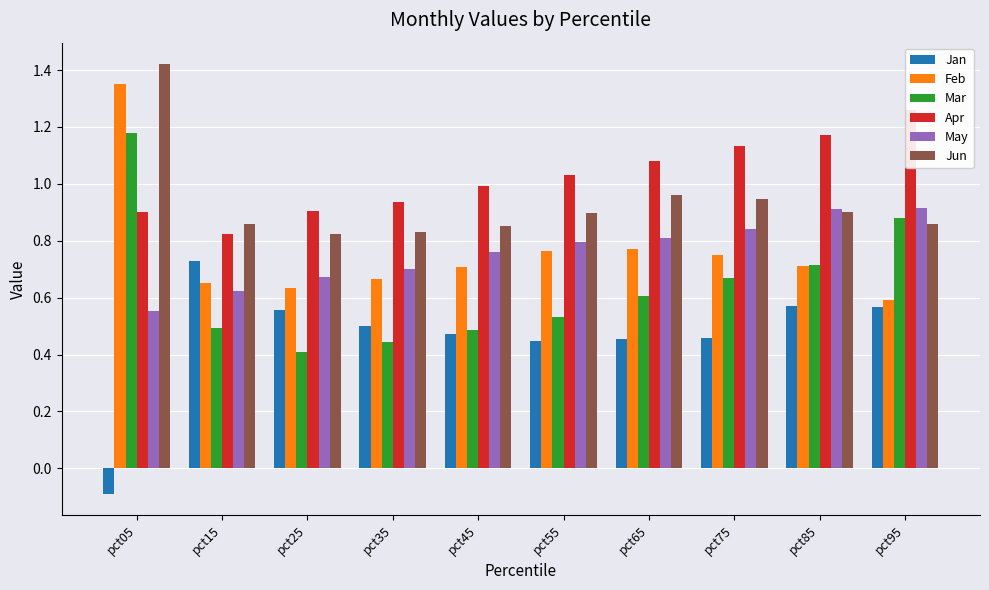

At which category is the sum across all series the highest?

pct05